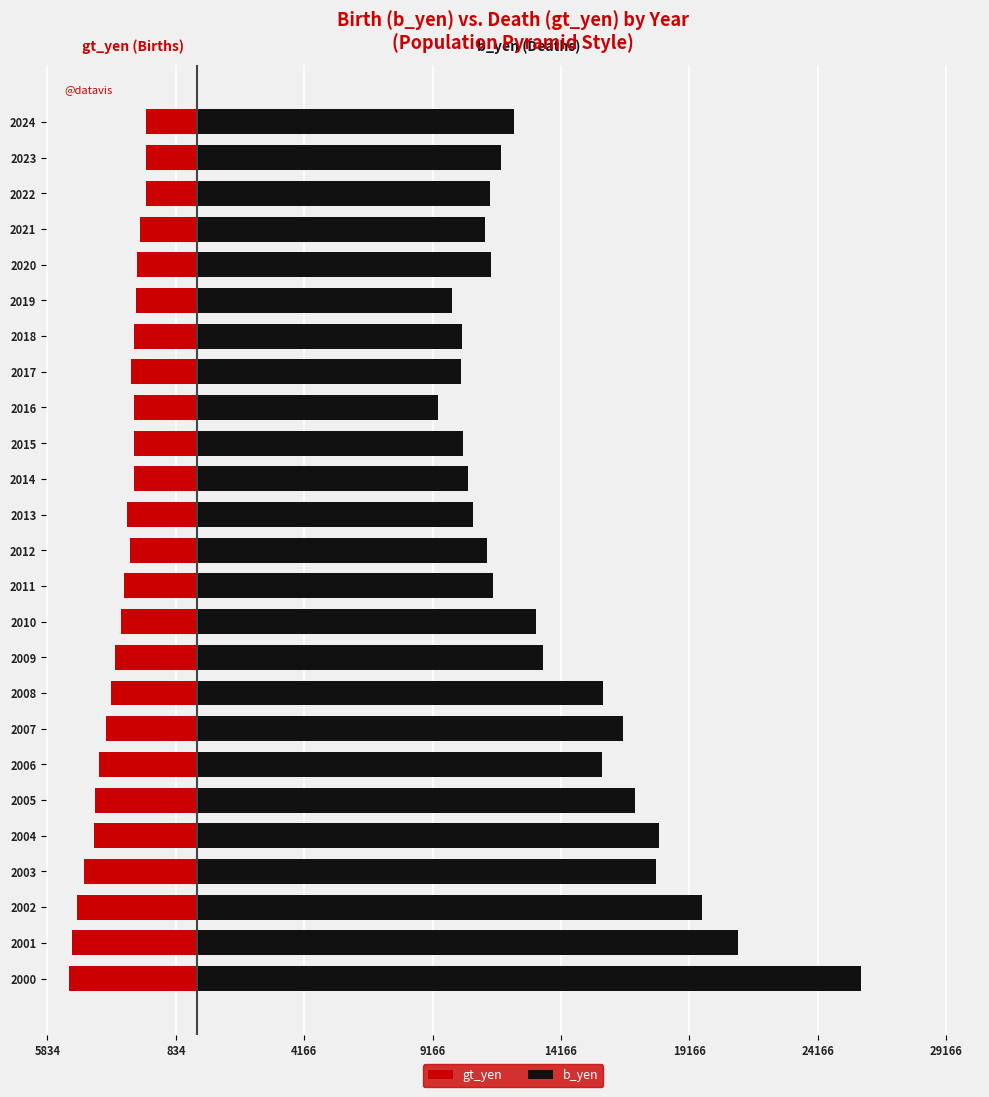

Is the value of gt_yen at 2010 greater than the value of b_yen at 2018?

No